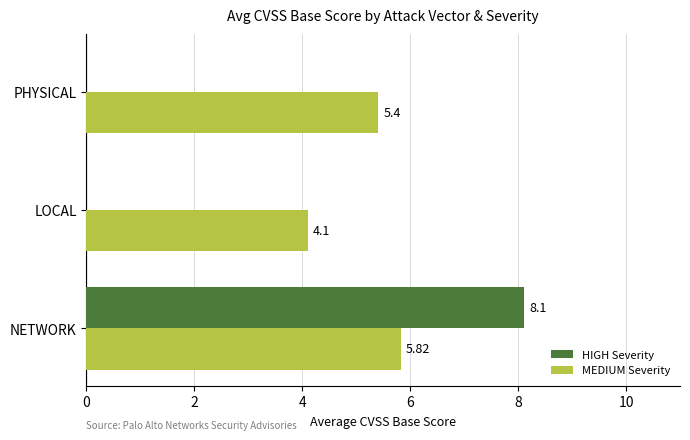

Which category has the highest value across all series?

NETWORK